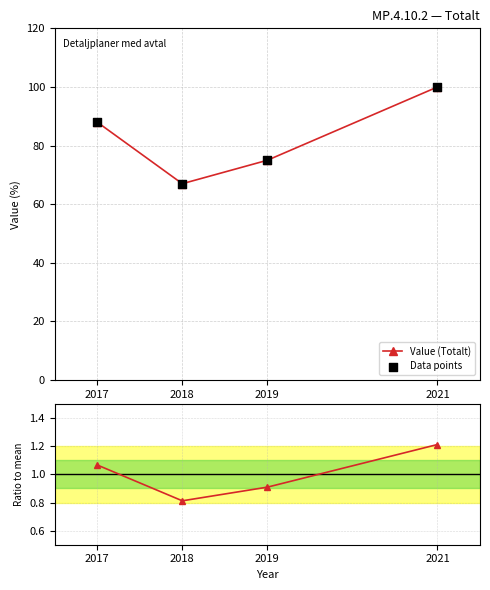

Which series contains the highest Y value?

Value (Totalt)